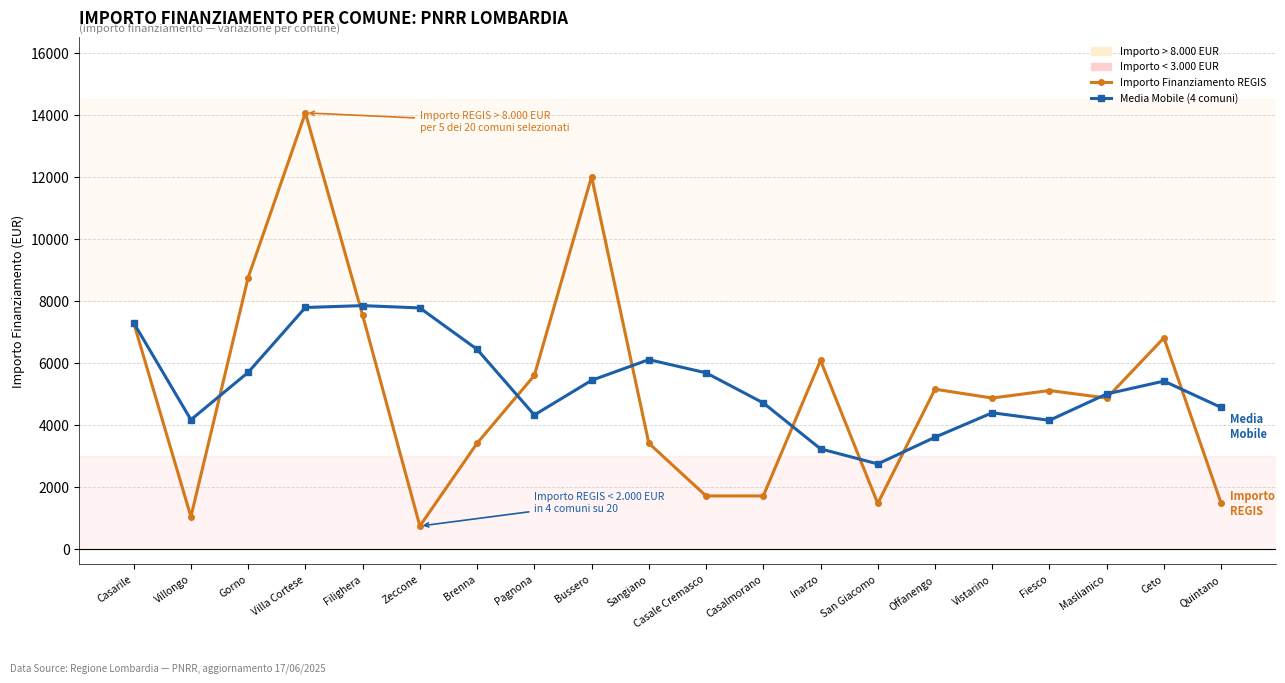

At how many categories does at least one series exceed 14054?

1